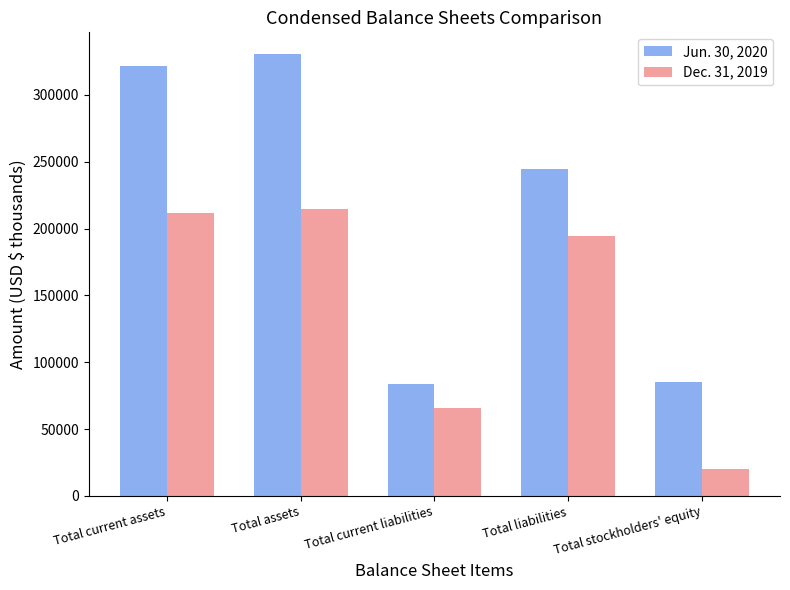

Is it true that Dec. 31, 2019 equals 66080 at Total current liabilities?

True